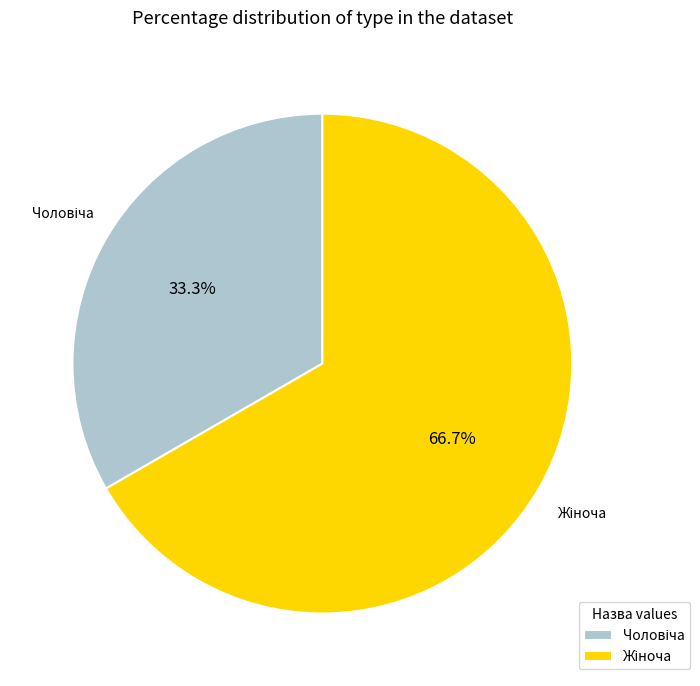

To the nearest percent, what is the average slice percentage?

50%